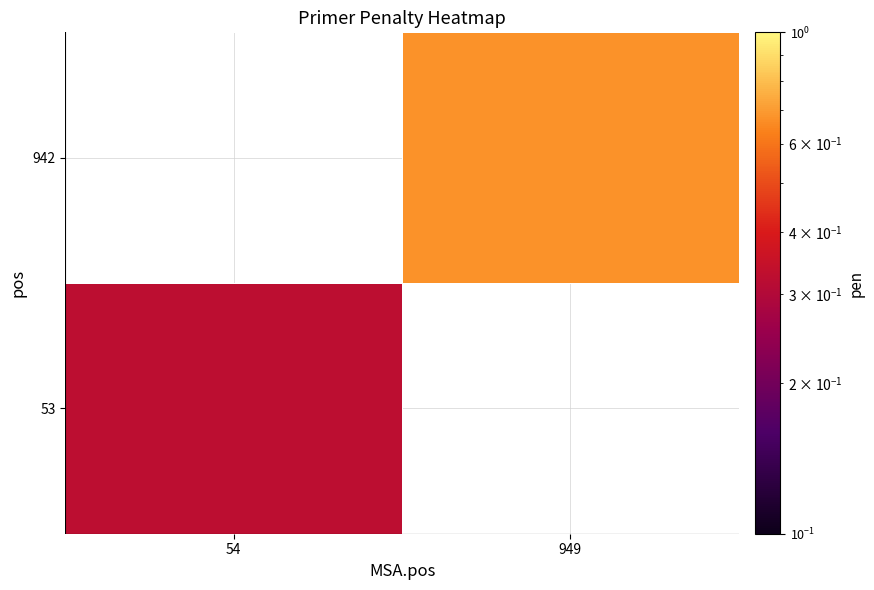

Read the 942 value at 949.

0.7